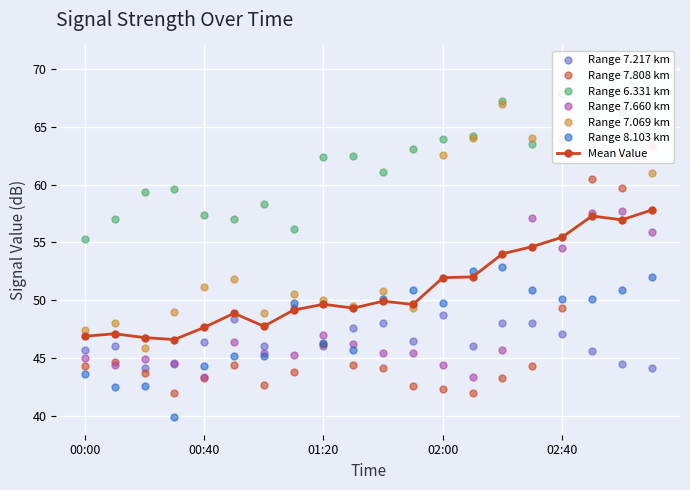

Is the value of 8.103 at 02:00 greater than the value of 7.217 at 00:00?

Yes